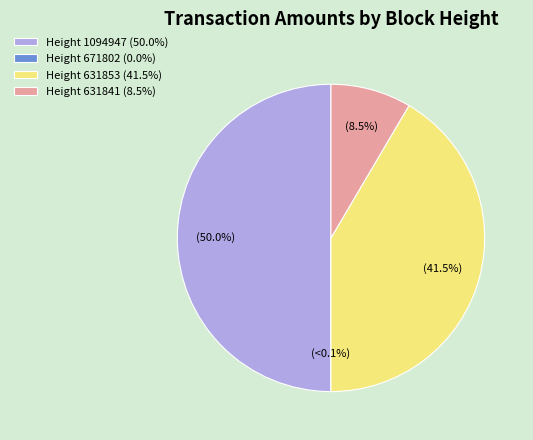

To the nearest percent, what is the difference between the largest and smallest slice percentages?

50%